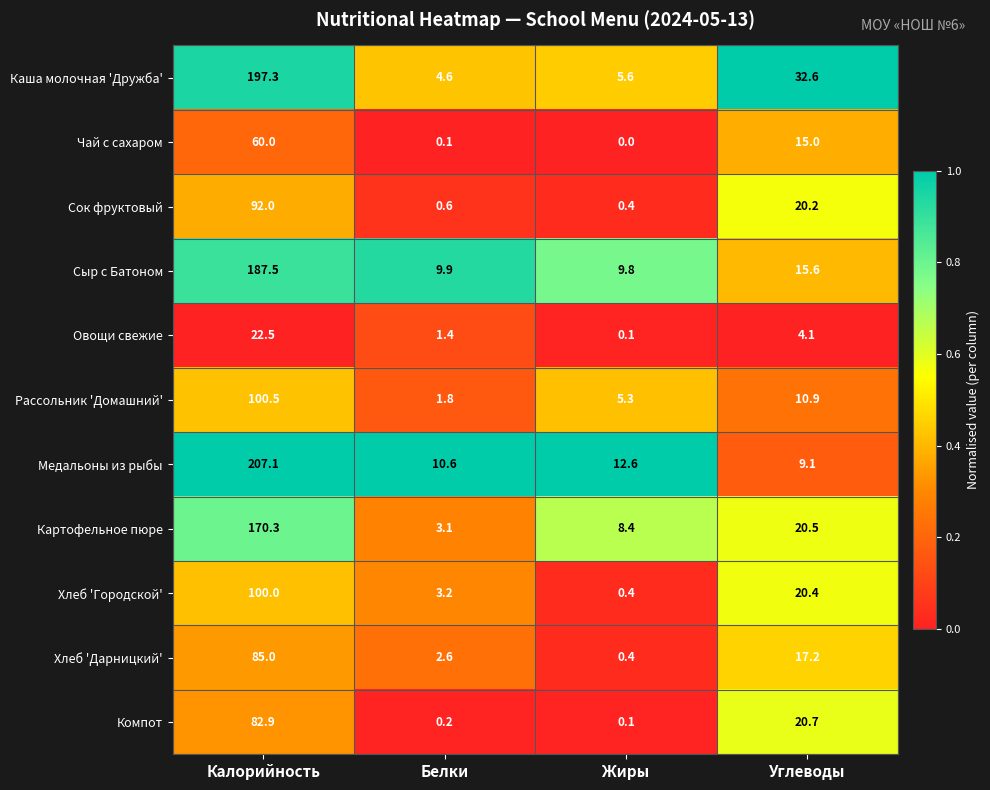

Which series has the widest spread of values?

Медальоны из рыбы